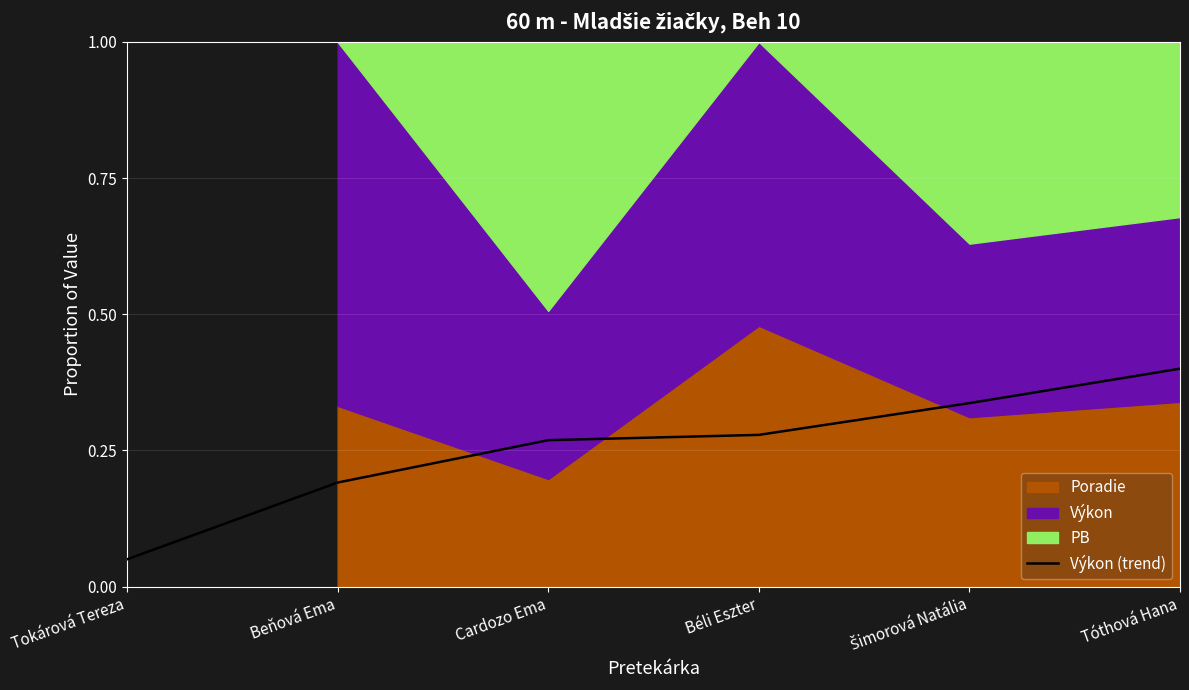

List the labels in order of value, smallest first.

Tokárová Tereza, Beňová Ema, Cardozo Ema, Béli Eszter, Šimorová Natália, Tóthová Hana